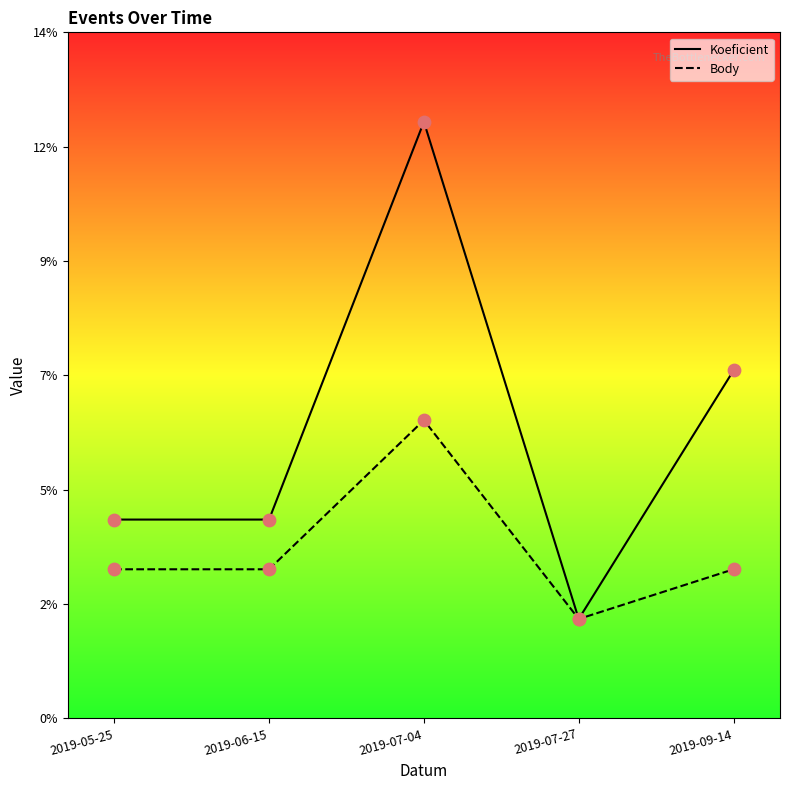

At how many categories does at least one series exceed 4?

2